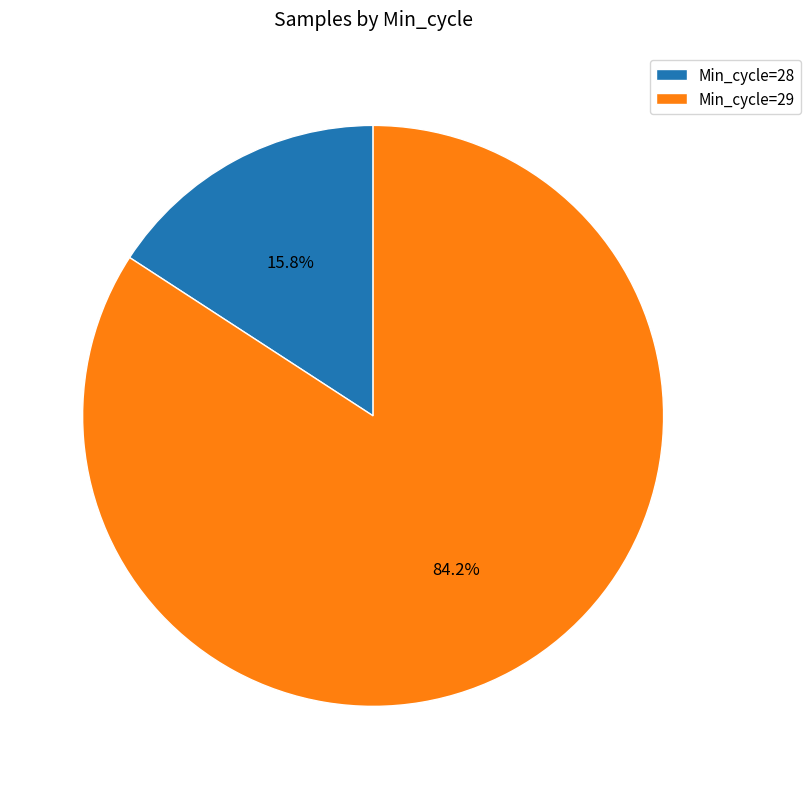

Does any single category account for the majority?

Yes